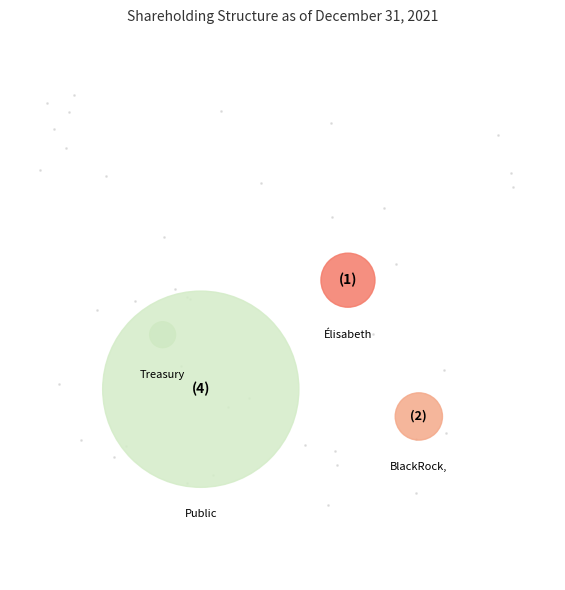

Do Élisabeth Badinter and family and BlackRock, Inc. together represent more than half of the pie?

No